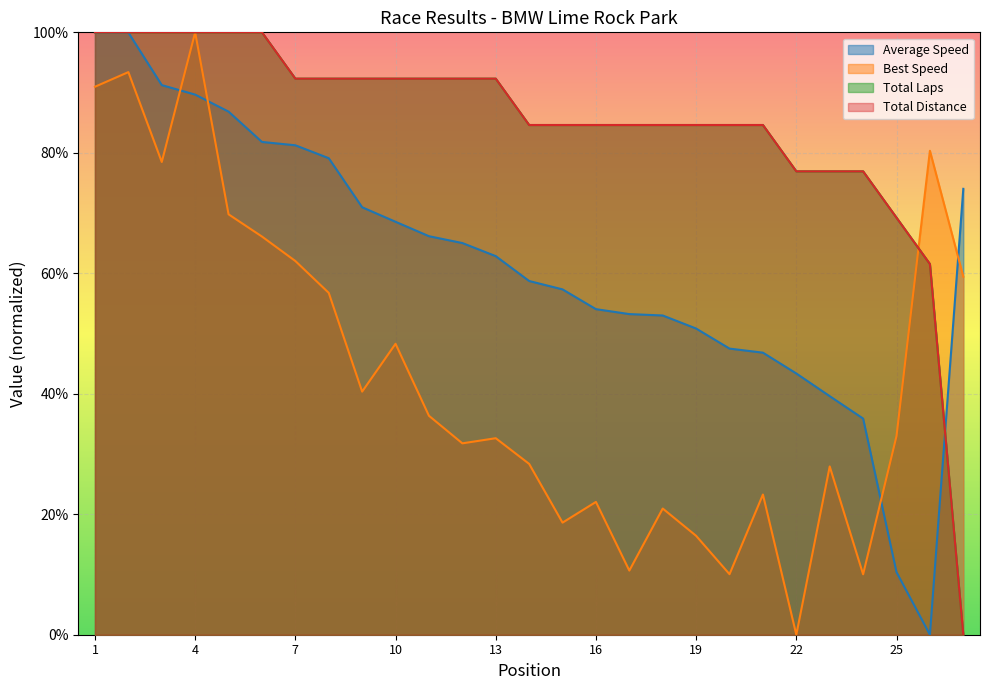

Is the value of Best Lap time at 27 greater than the value of Average Speed at 15?

Yes